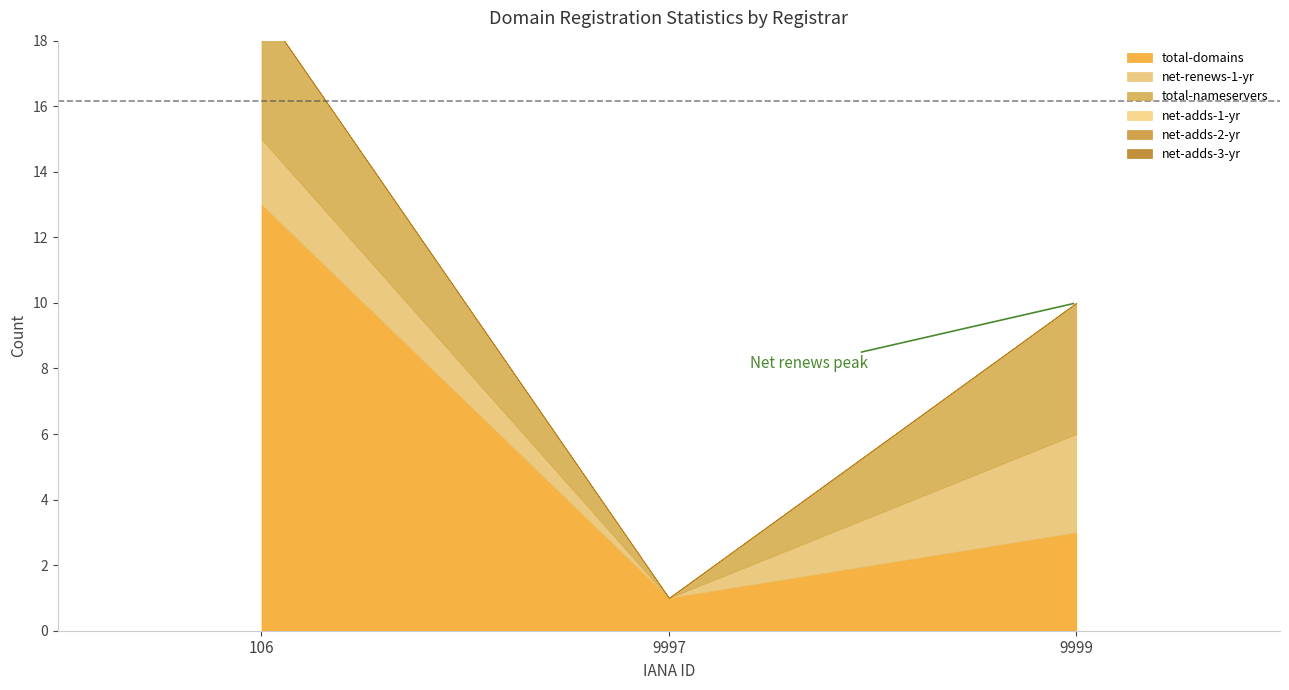

The net-adds-1-yr series shows 0 at 9997. True or false?

True